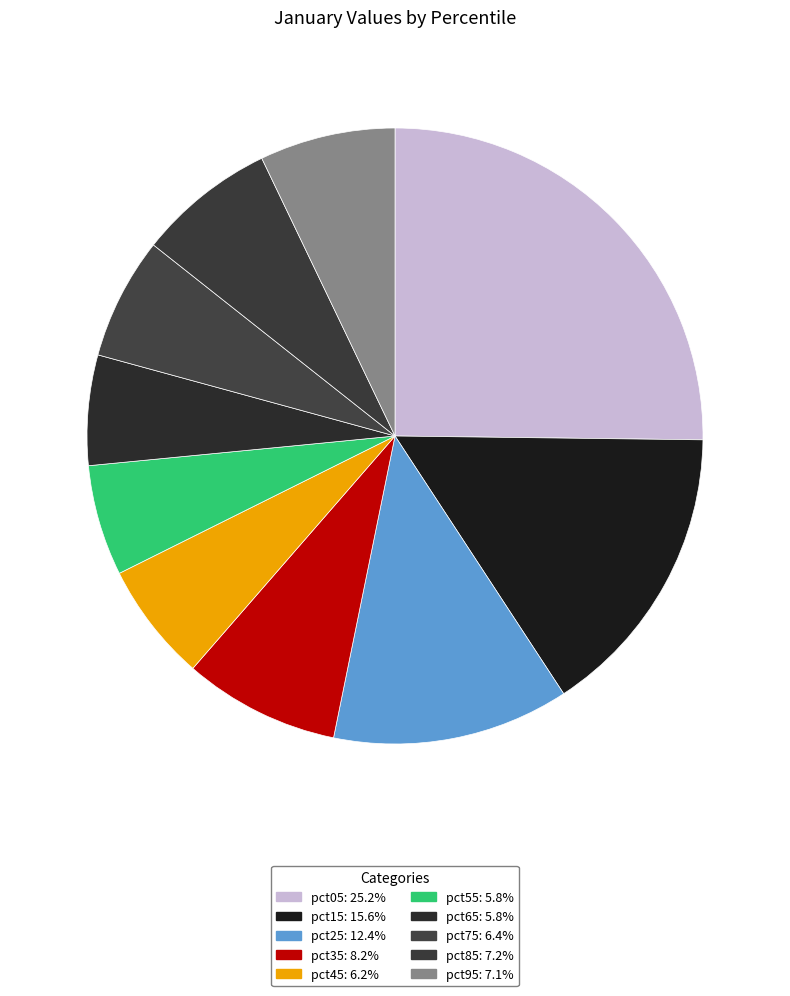

To the nearest percent, what is the difference between the pct45 and pct15 slice percentages?

9%